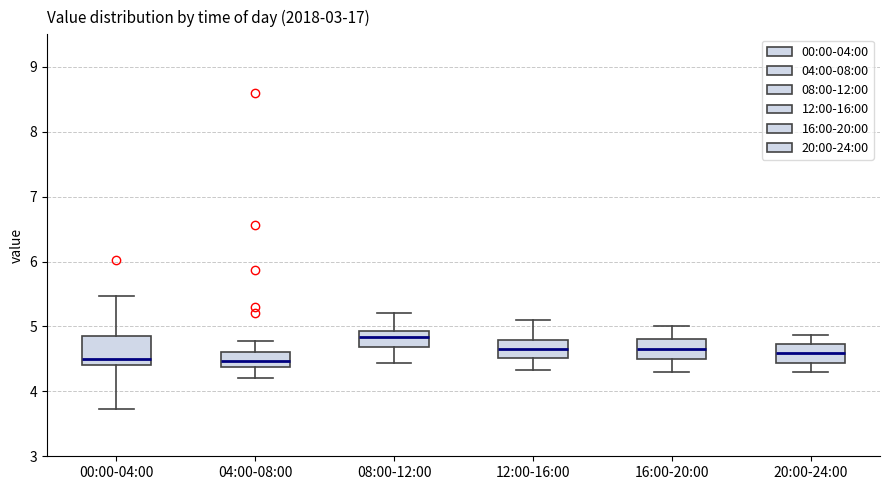

Where does the median line of the box for 12:00-16:00 sit on the y-axis? The values are not printed on the chart, so give them approximately, as read against the axis.

4.7